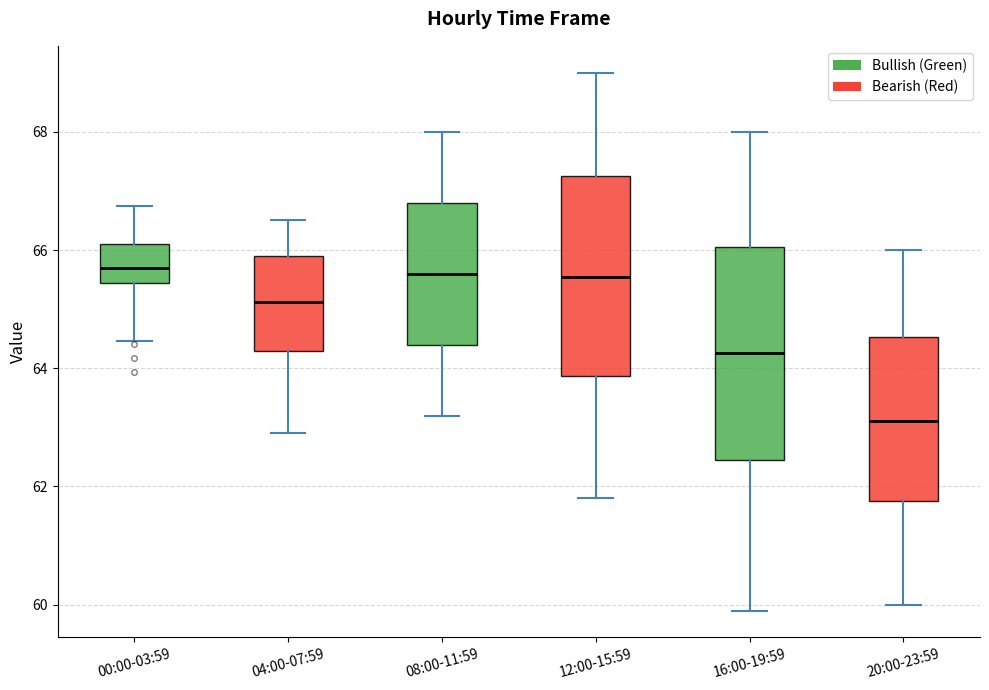

Where does the lower whisker of the box for 00:00-03:59 end on the y-axis? The values are not printed on the chart, so give them approximately, as read against the axis.

64.4